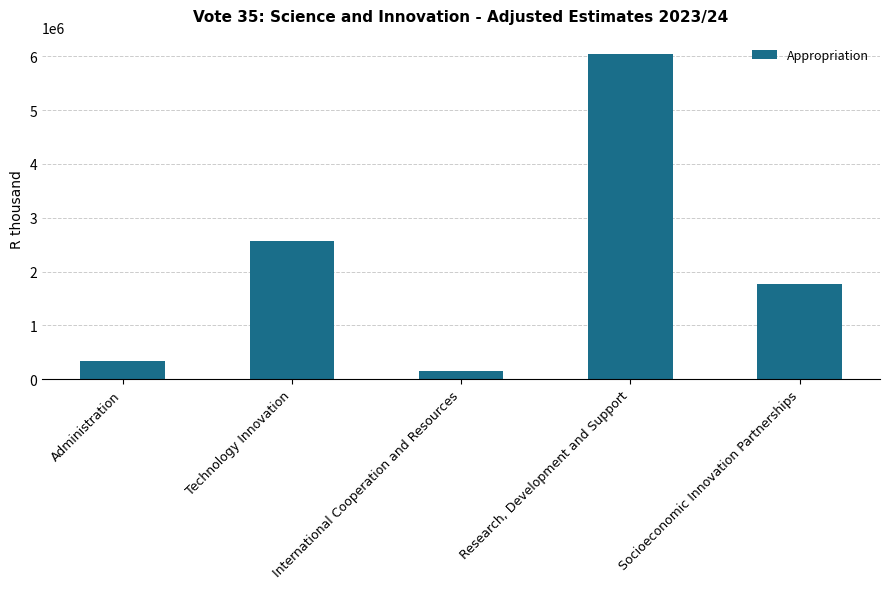

List the labels in order of value, largest first.

Research, Development and Support, Technology Innovation, Socioeconomic Innovation Partnerships, Administration, International Cooperation and Resources